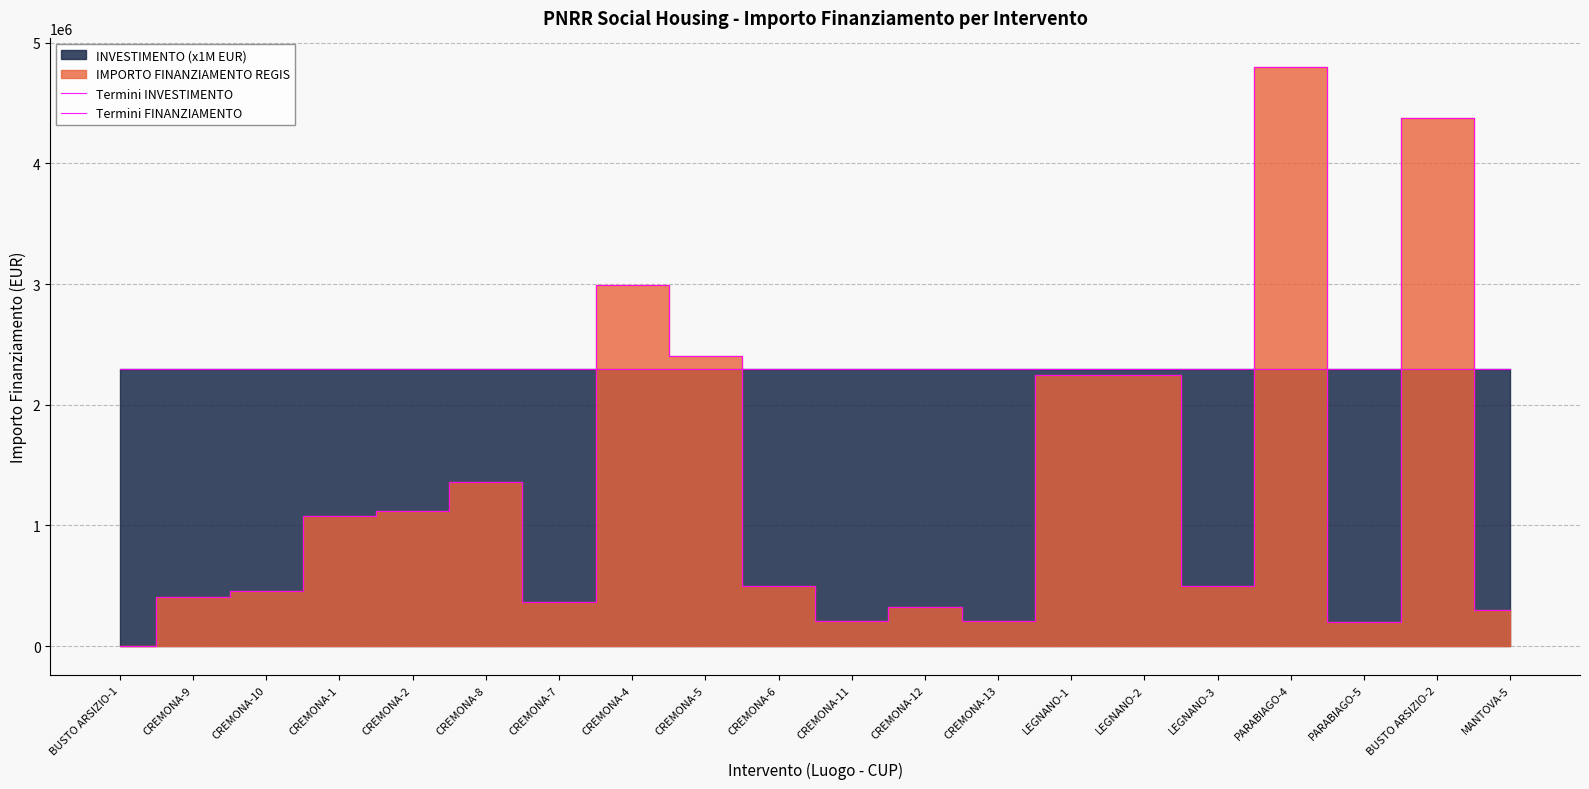

Which has a higher value, PARABIAGO-5 or CREMONA-12?

PARABIAGO-5